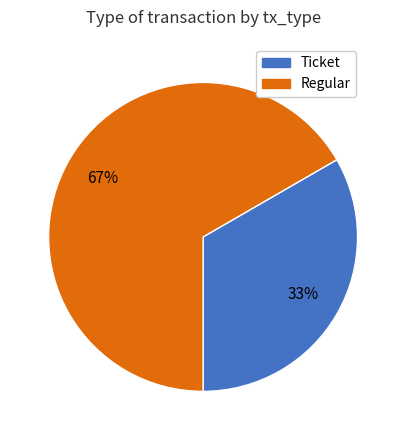

Approximately how many times larger is the value at Ticket compared to Regular?

0.5